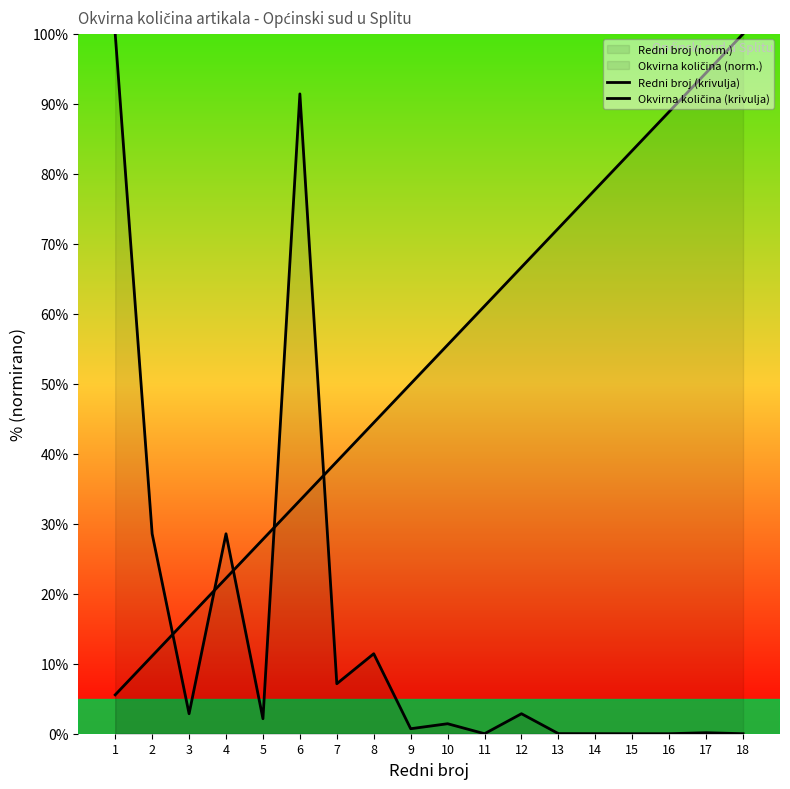

What is the total value across all series at 4?

50.8